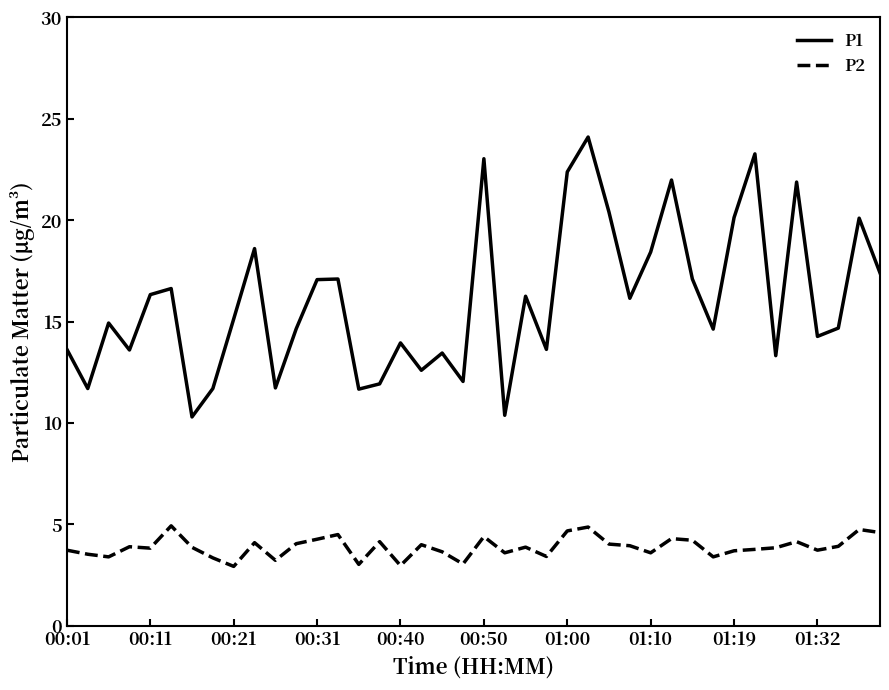

What is the difference between the maximum and minimum values in the P2 series?

2.0